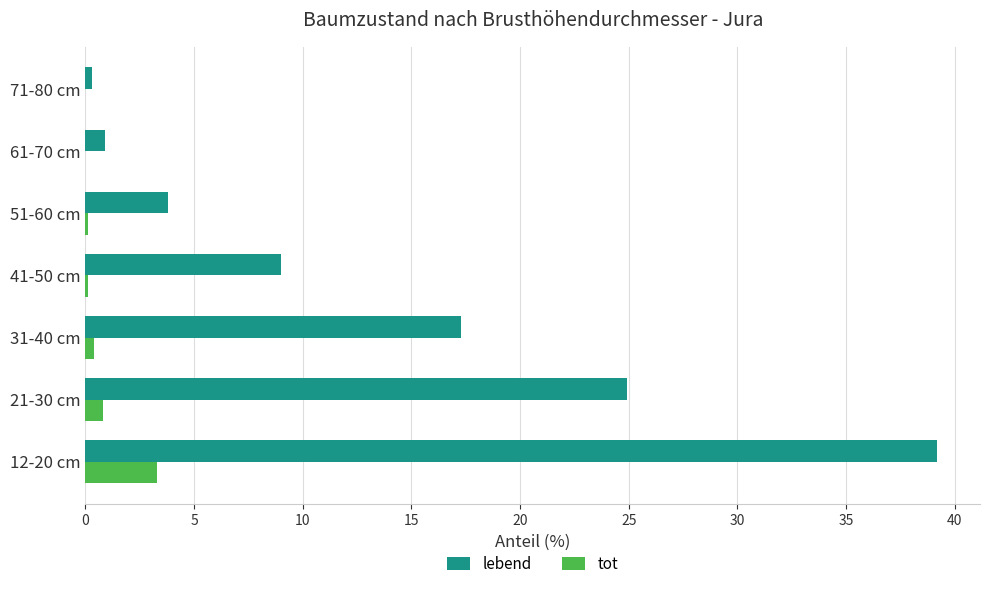

Which series has the largest total across all categories?

lebend